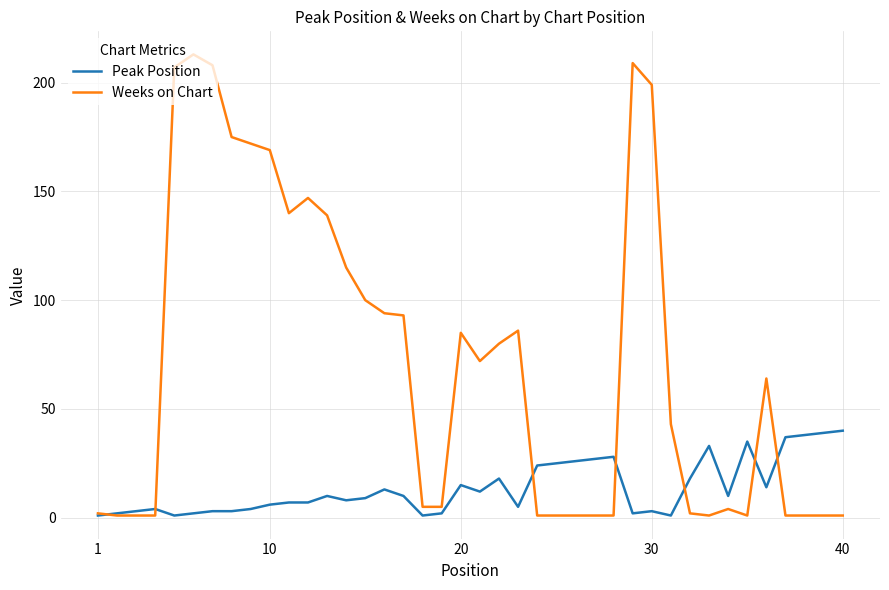

Which series has the widest spread of values?

Weeks on Chart